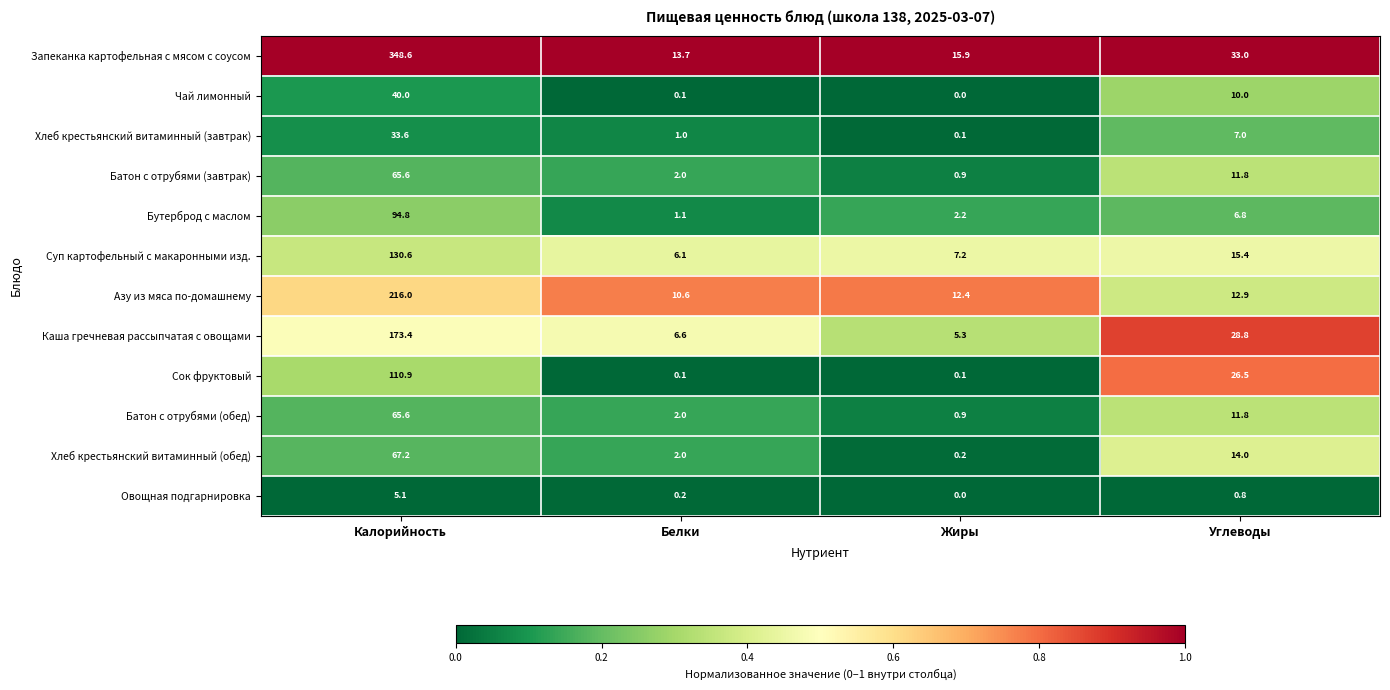

Which category has the highest value across all series?

Калорийность